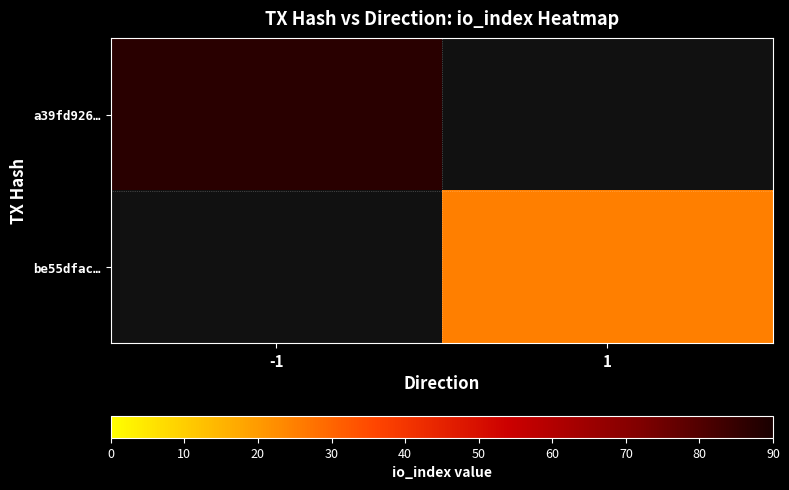

At how many categories does at least one series exceed 45?

1